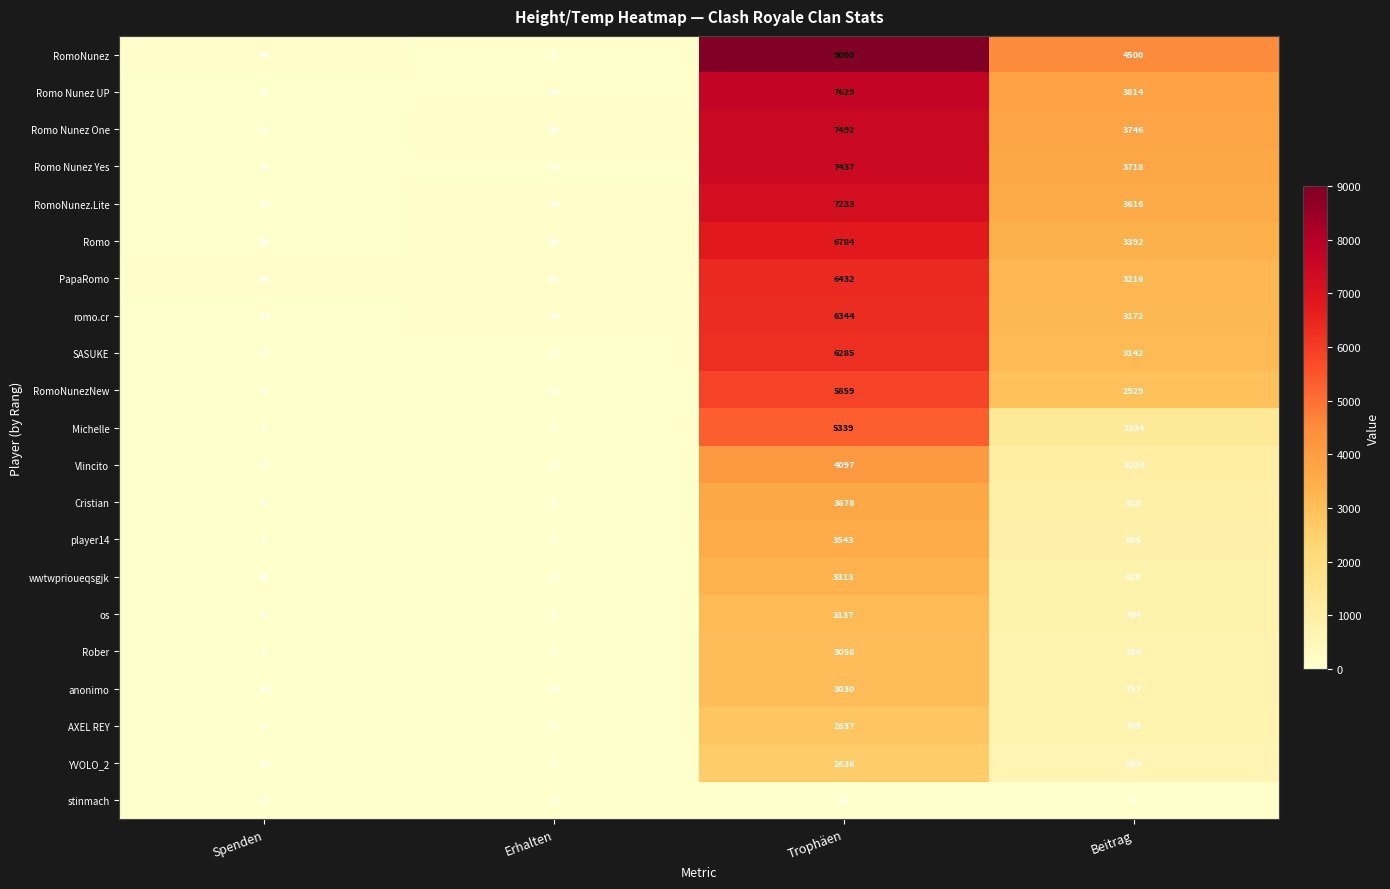

How many data points does each series have?

4